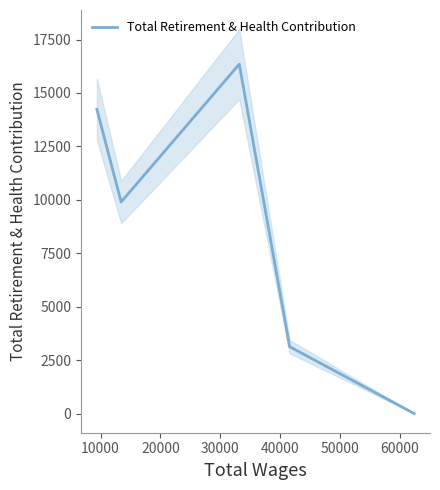

Between 20000 and 10000, which is larger?

20000